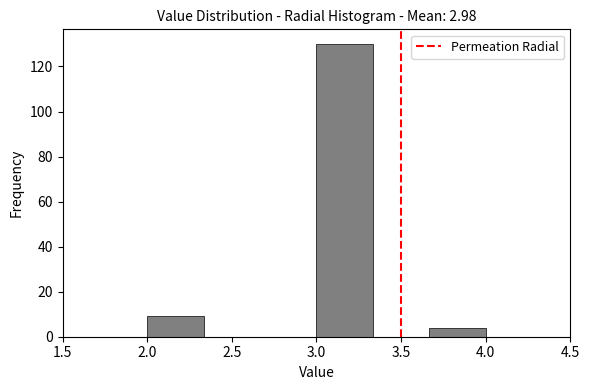

How tall is the bar that spans 3.65 to 4.00 on the x-axis? Neither the bar edges nor the heights are printed on the chart, so give them approximately, as read against the axes.

4